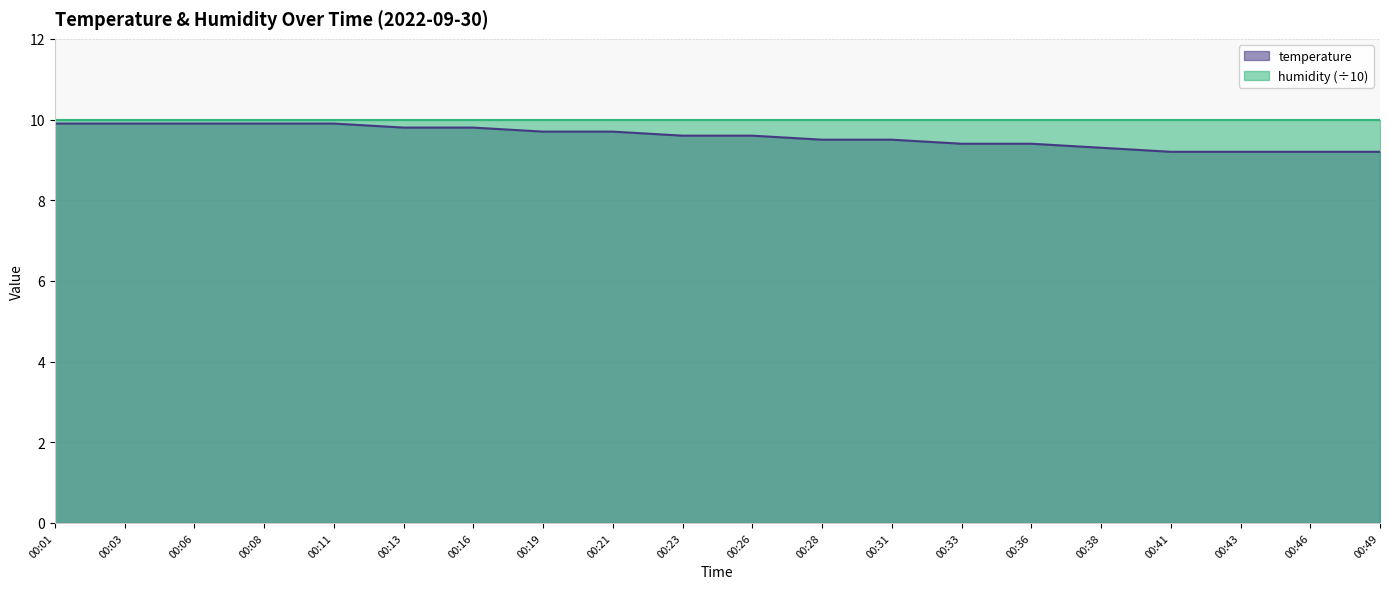

Does the chart have visible grid lines?

Yes